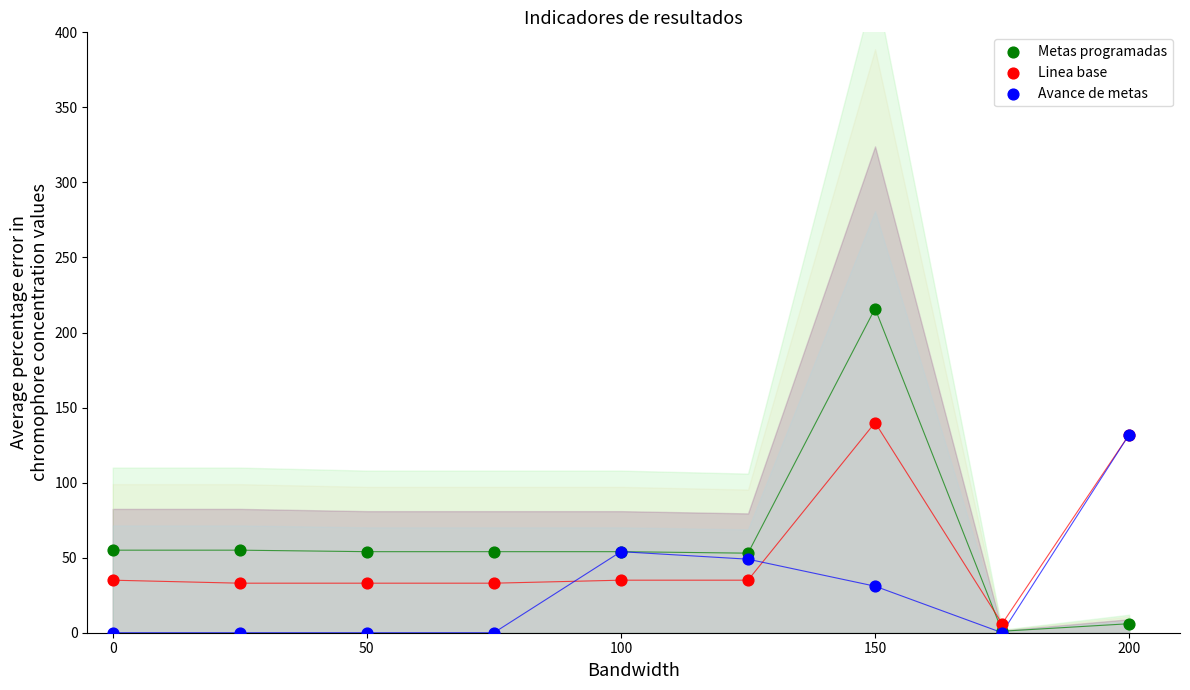

What are all the series names shown in the legend?

Metas programadas, Linea base, Avance de metas